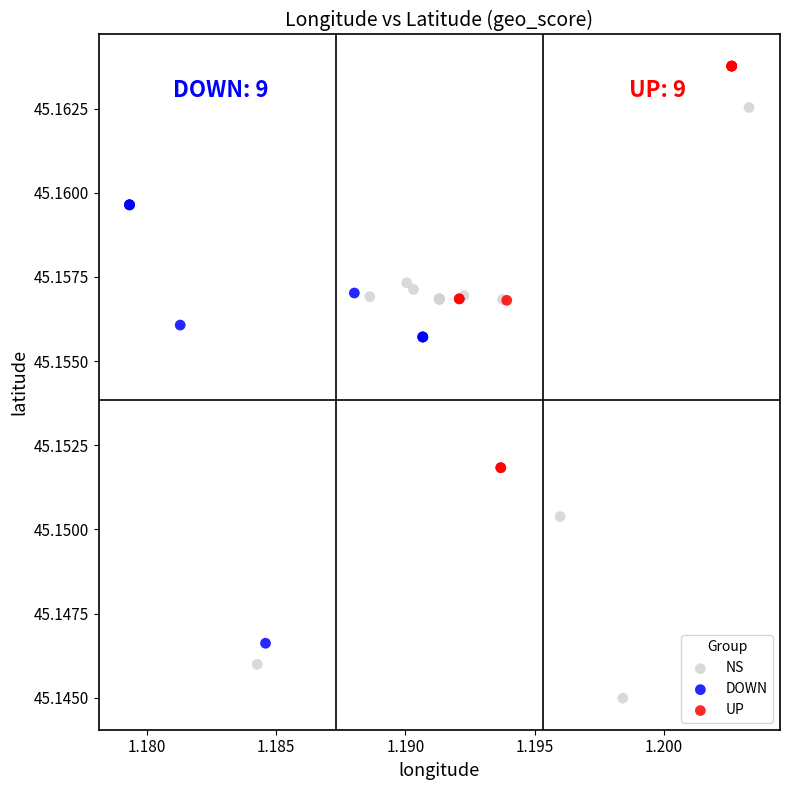

Which series has the largest Y range (max minus min)?

NS